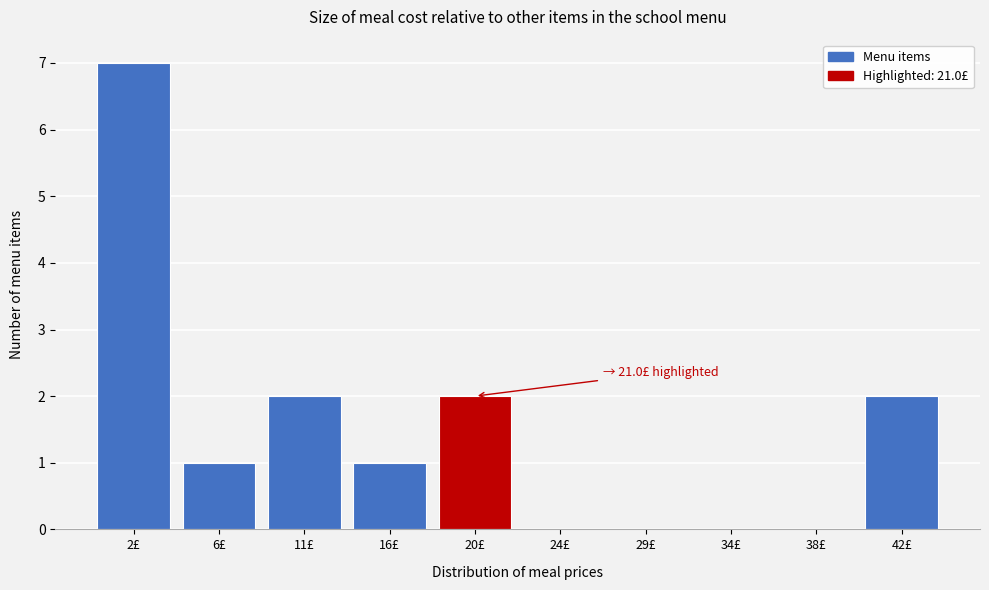

Reading left to right, list all the values displayed in this chart.

2£=7	6£=1	11£=2	16£=1	20£=2	24£=0	29£=0	34£=0	38£=0	42£=2